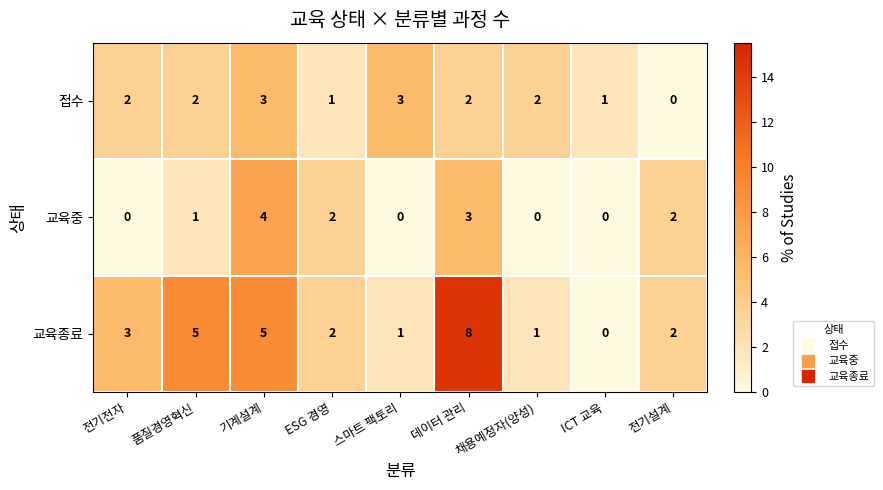

What is the spread (max minus min) of values at 품질경영혁신?

4